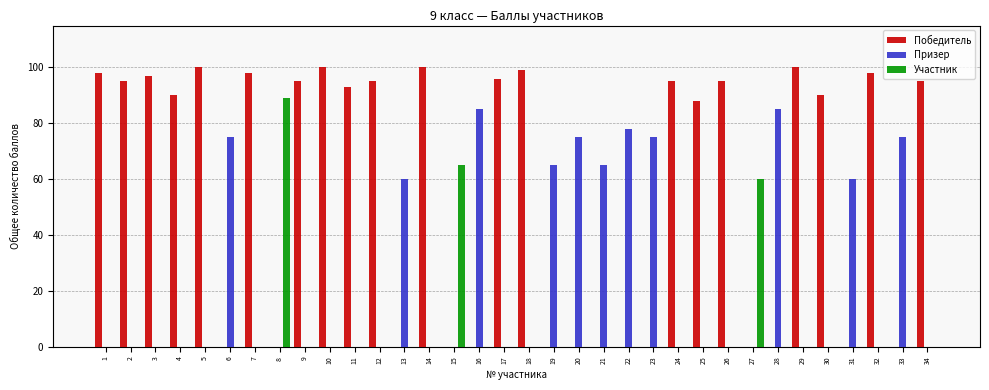

What is the maximum value shown in the chart?

100